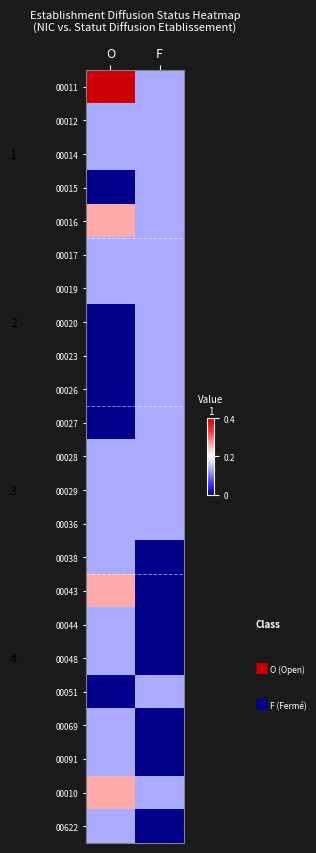

How many categories are shown in the chart?

2